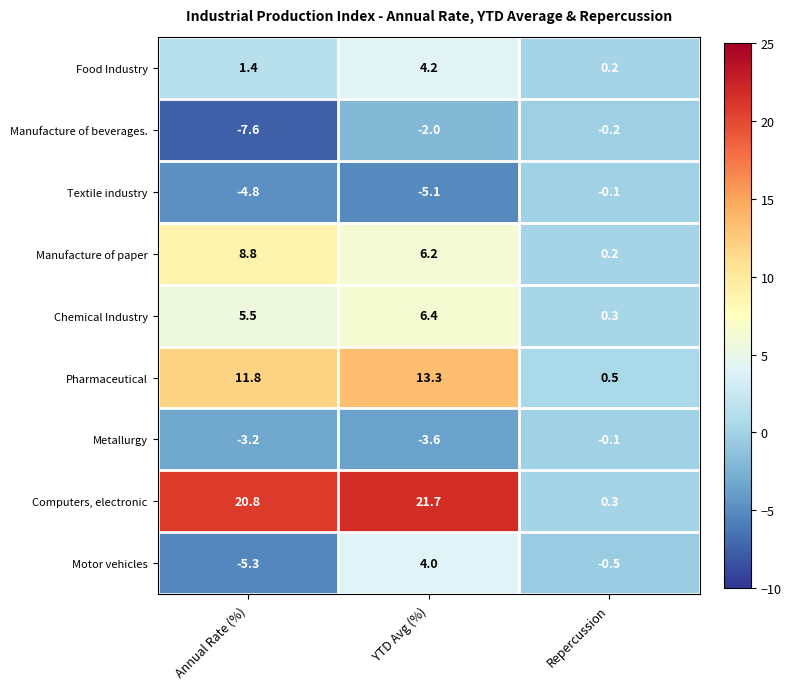

Between YTD Avg (%) and Repercussion, which series saw the biggest shift?

Computers, electronic